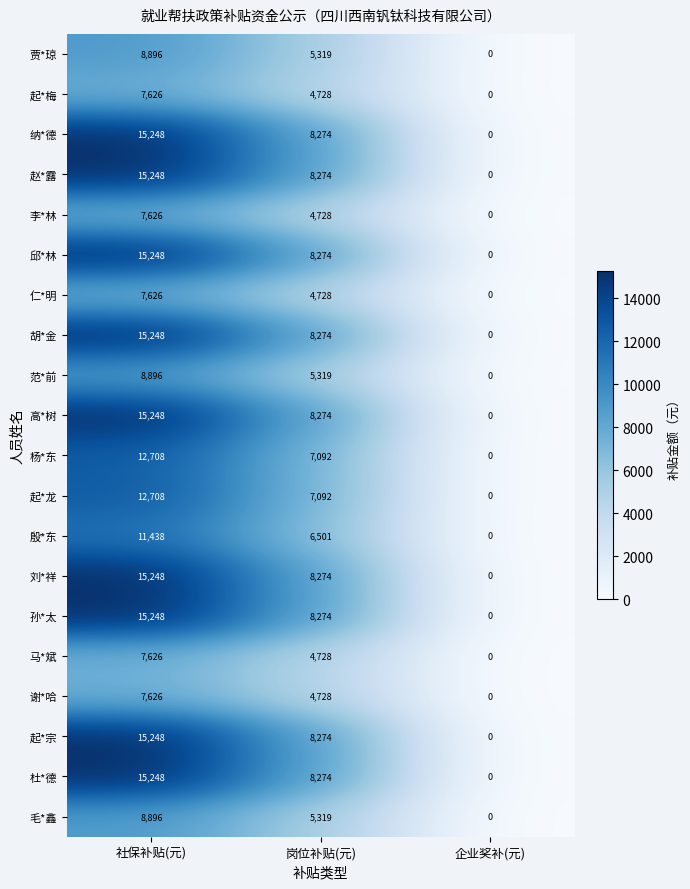

At which category is the sum across all series the highest?

社保补贴(元)